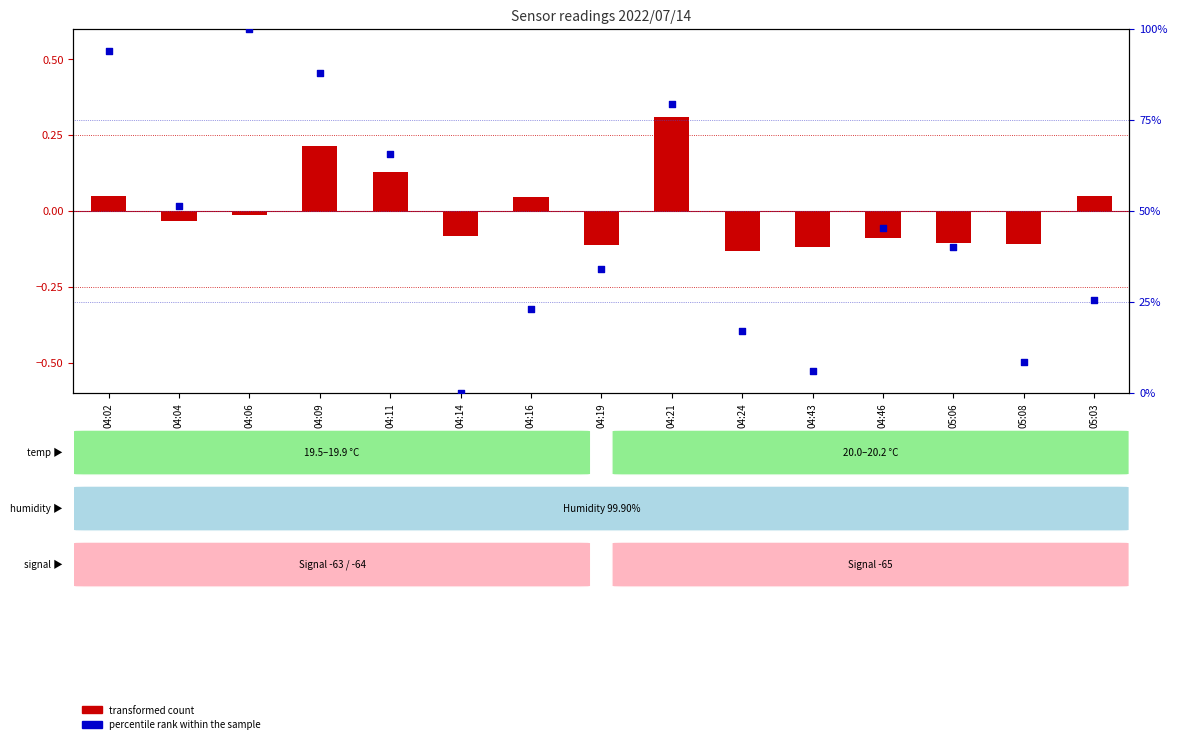

Is the value of transformed count at 05:06 greater than the value of percentile rank within the sample at 04:09?

No